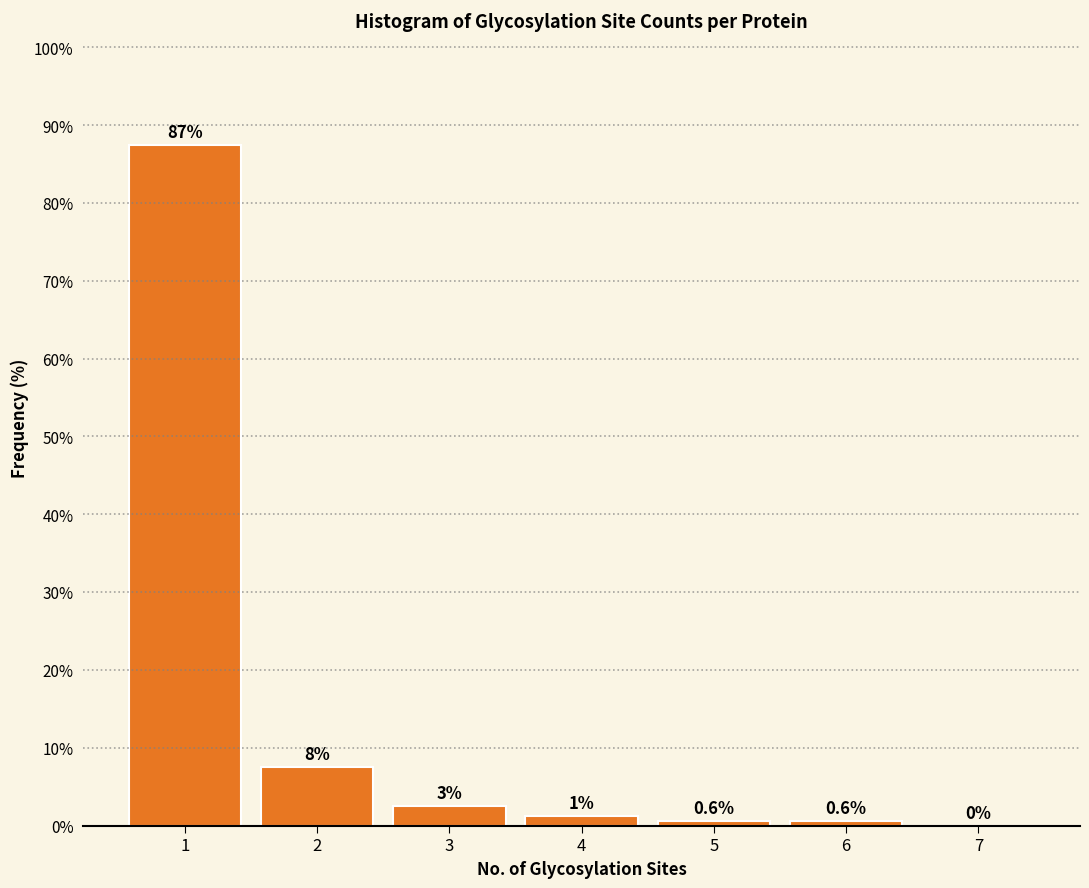

What is the greatest value displayed?

87.4